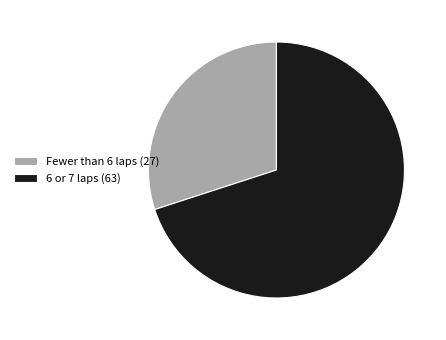

What is the ratio of the value at Fewer than 6 laps (27) to the value at 6 or 7 laps (63)?

0.4